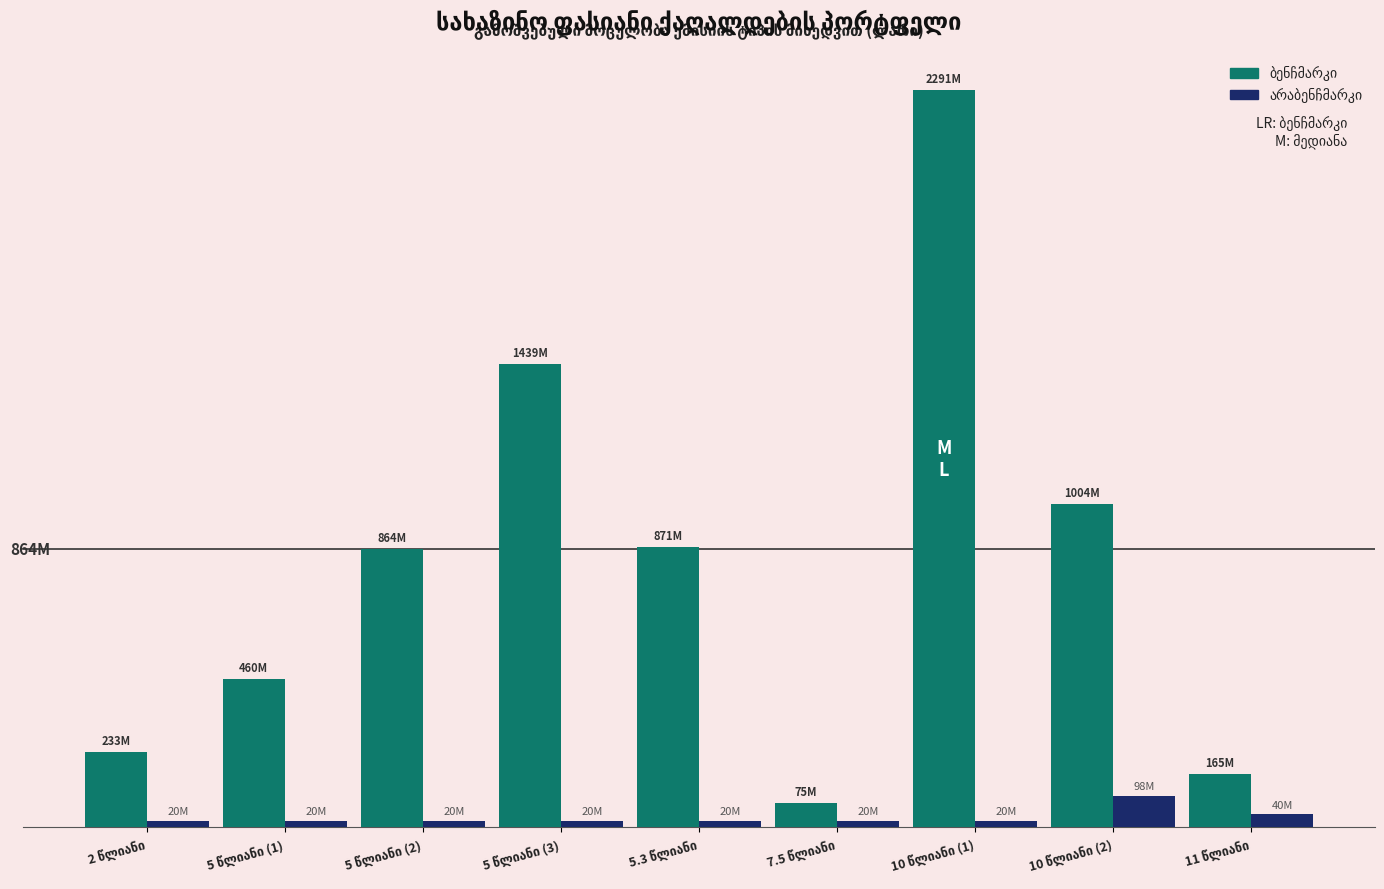

At which category is the sum across all series the highest?

10 წლიანი (1)